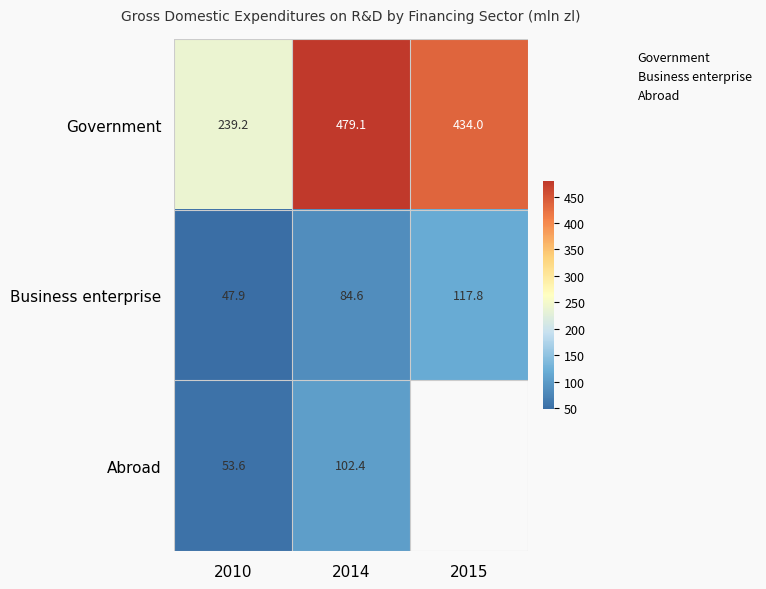

What is the average value of the Business enterprise series?

83.4